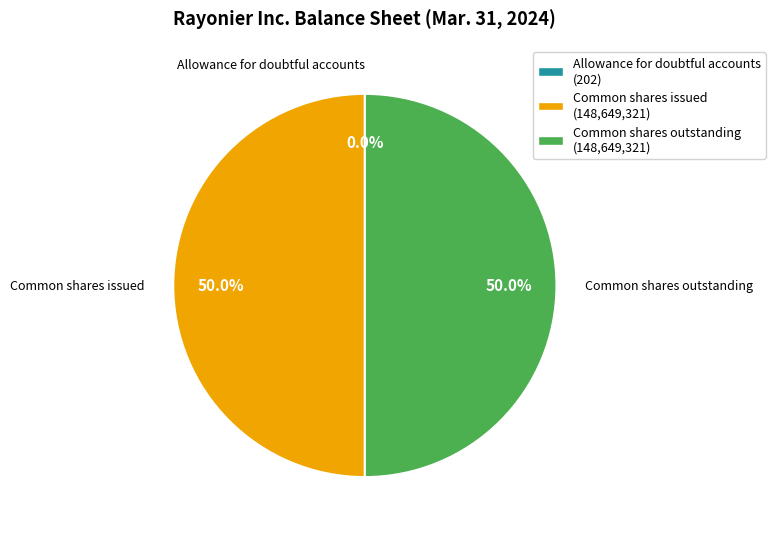

Do Common shares issued and Common shares outstanding together represent more than half of the pie?

Yes